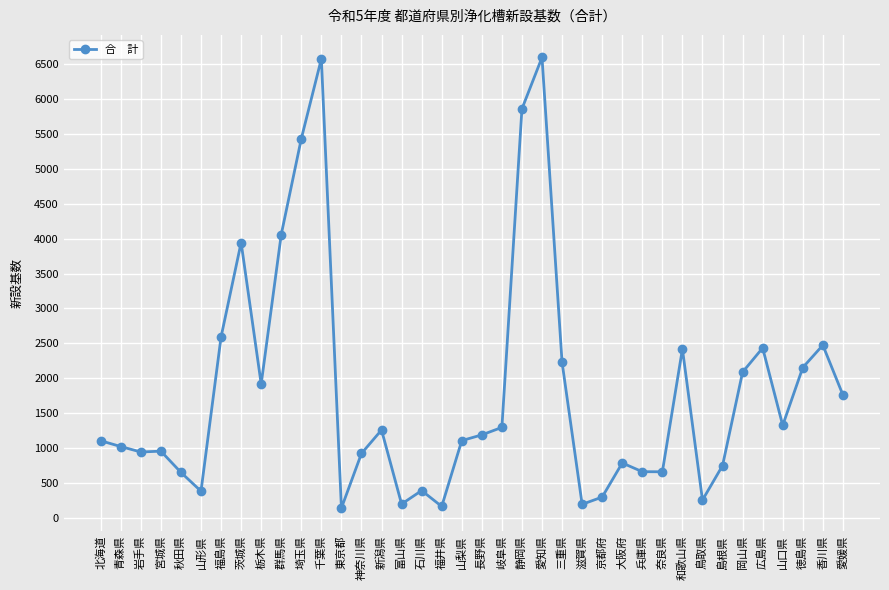

What is the ratio of the value at 宮城県 to the value at 京都府?

3.2